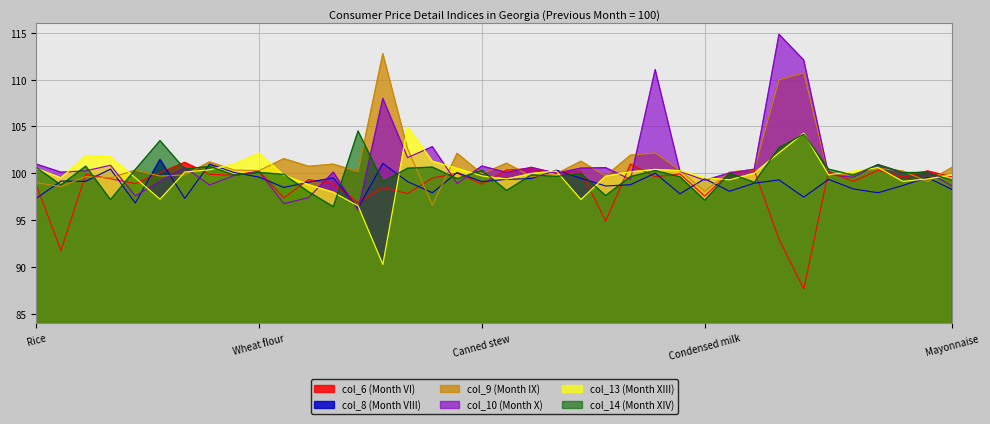

Where is col_10 nearest to the value 105?

Chicken legs